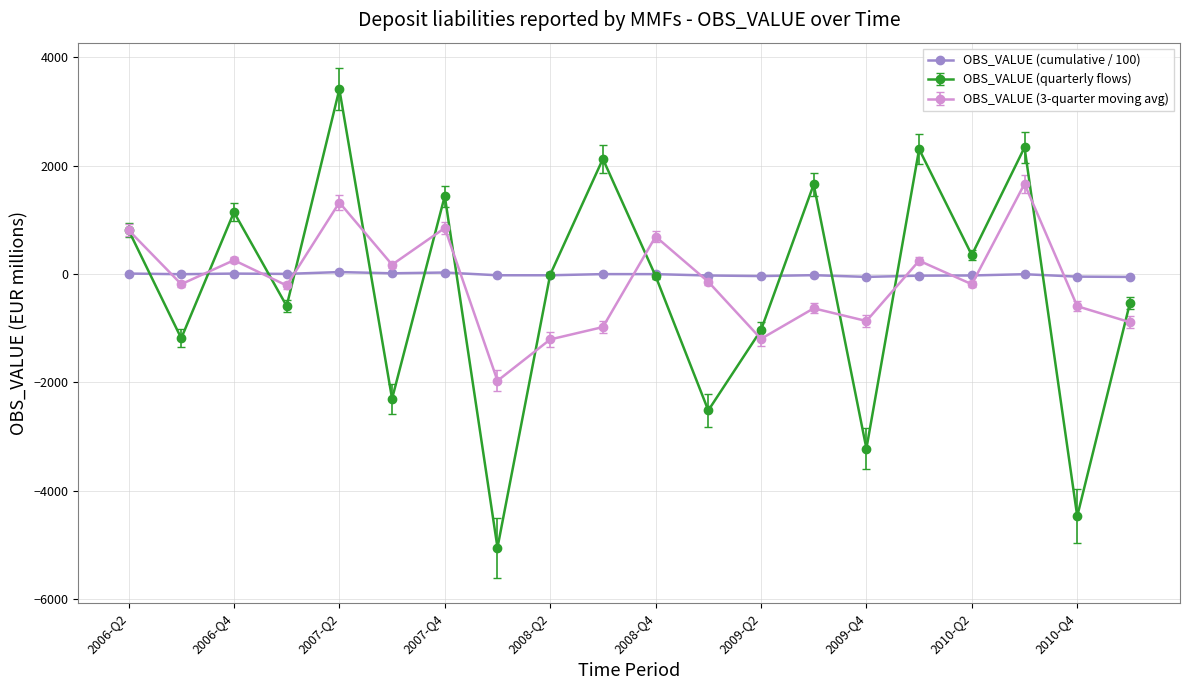

True or false: OBS_VALUE (quarterly flows) has more than 2 interior local peaks.

True